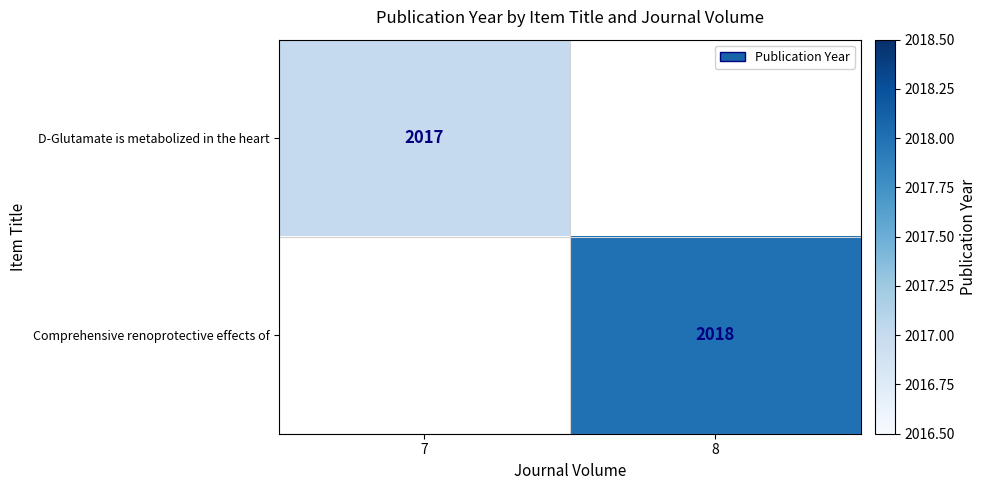

Count the number of data series in this chart.

2